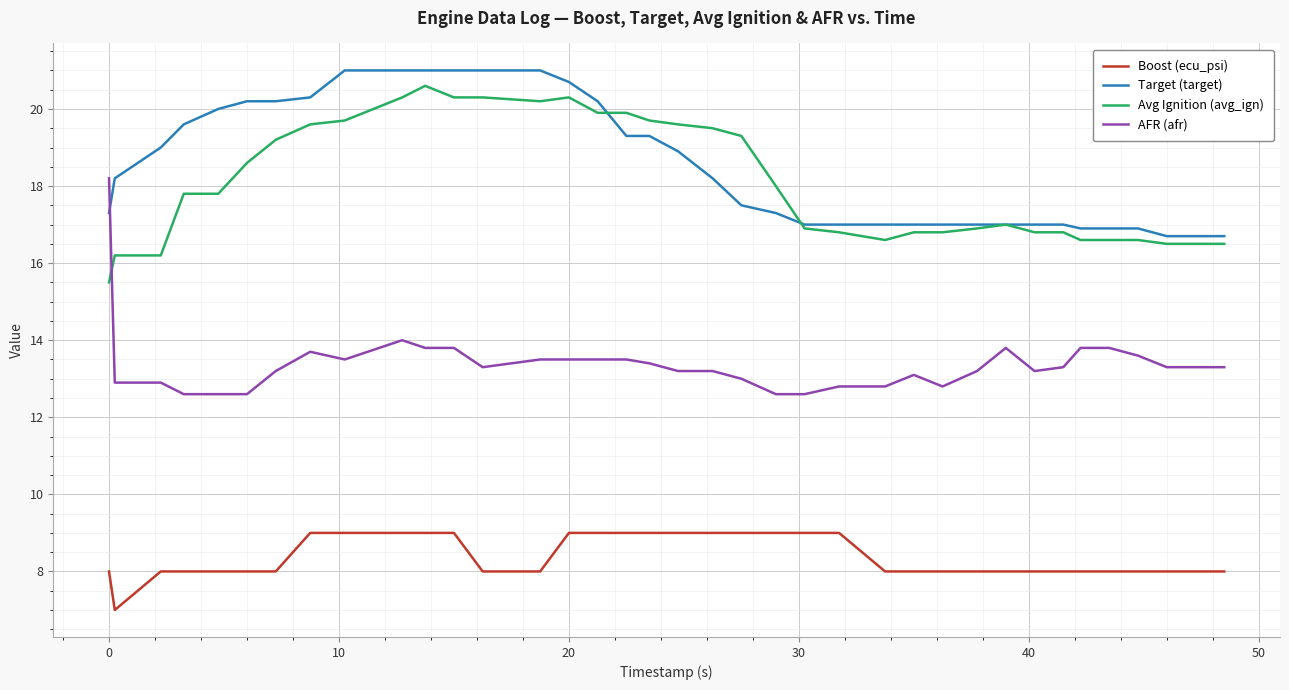

What is the minimum value shown in the chart?

7.0